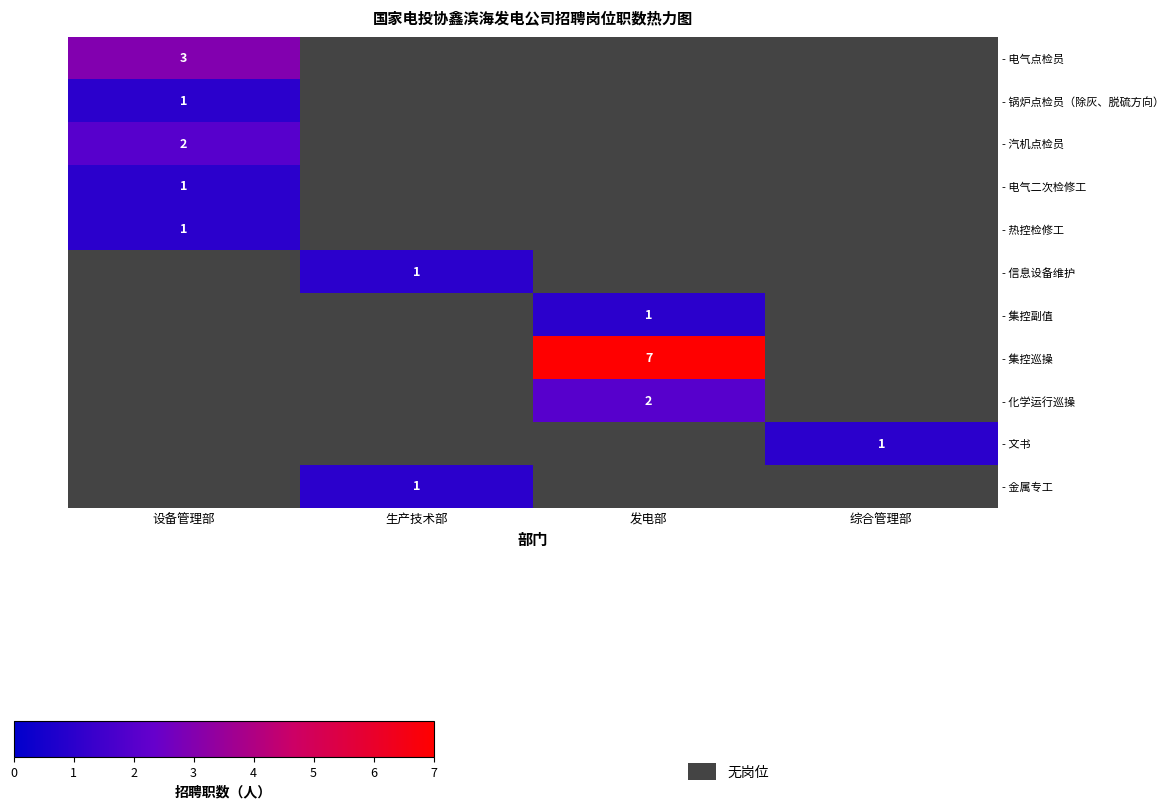

How many values in - 电气二次检修工 are above zero?

1